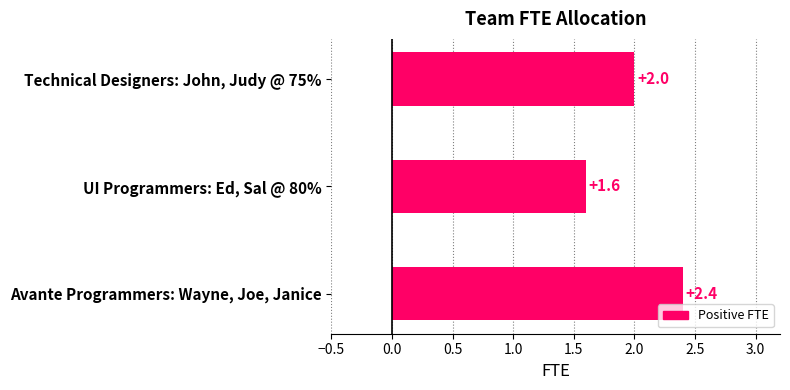

Between Technical Designers: John, Judy @ 75% and UI Programmers: Ed, Sal @ 80%, which is larger?

Technical Designers: John, Judy @ 75%